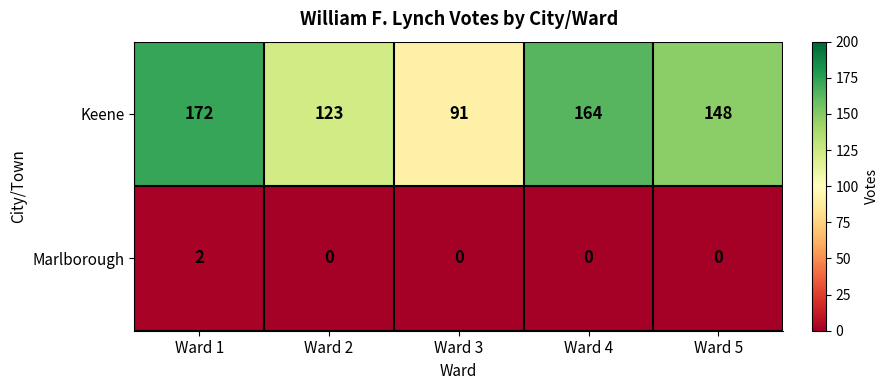

Reading left to right, list all the values displayed in this chart.

Keene: 172	123	91	164	148
Marlborough: 2	0	0	0	0